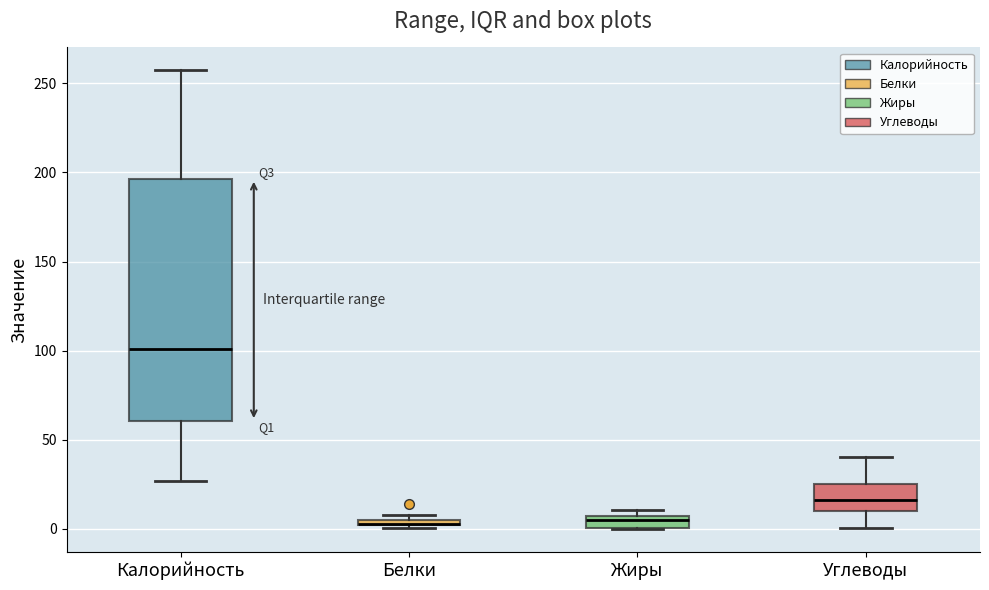

Which box is the tallest, from its lower edge to its upper edge?

Калорийность